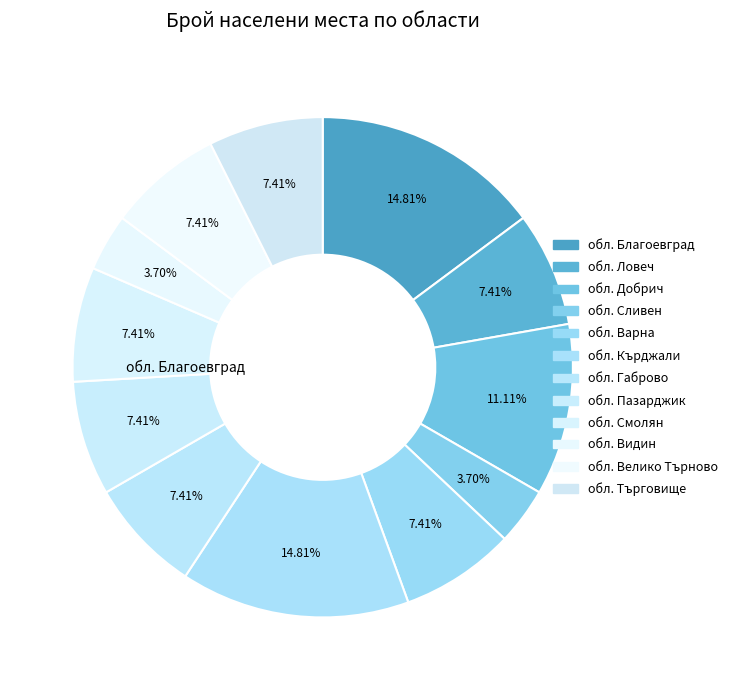

Rank the categories by value from lowest to highest.

обл. Сливен, обл. Видин, обл. Ловеч, обл. Варна, обл. Габрово, обл. Пазарджик, обл. Смолян, обл. Велико Търново, обл. Търговище, обл. Добрич, обл. Благоевград, обл. Кърджали